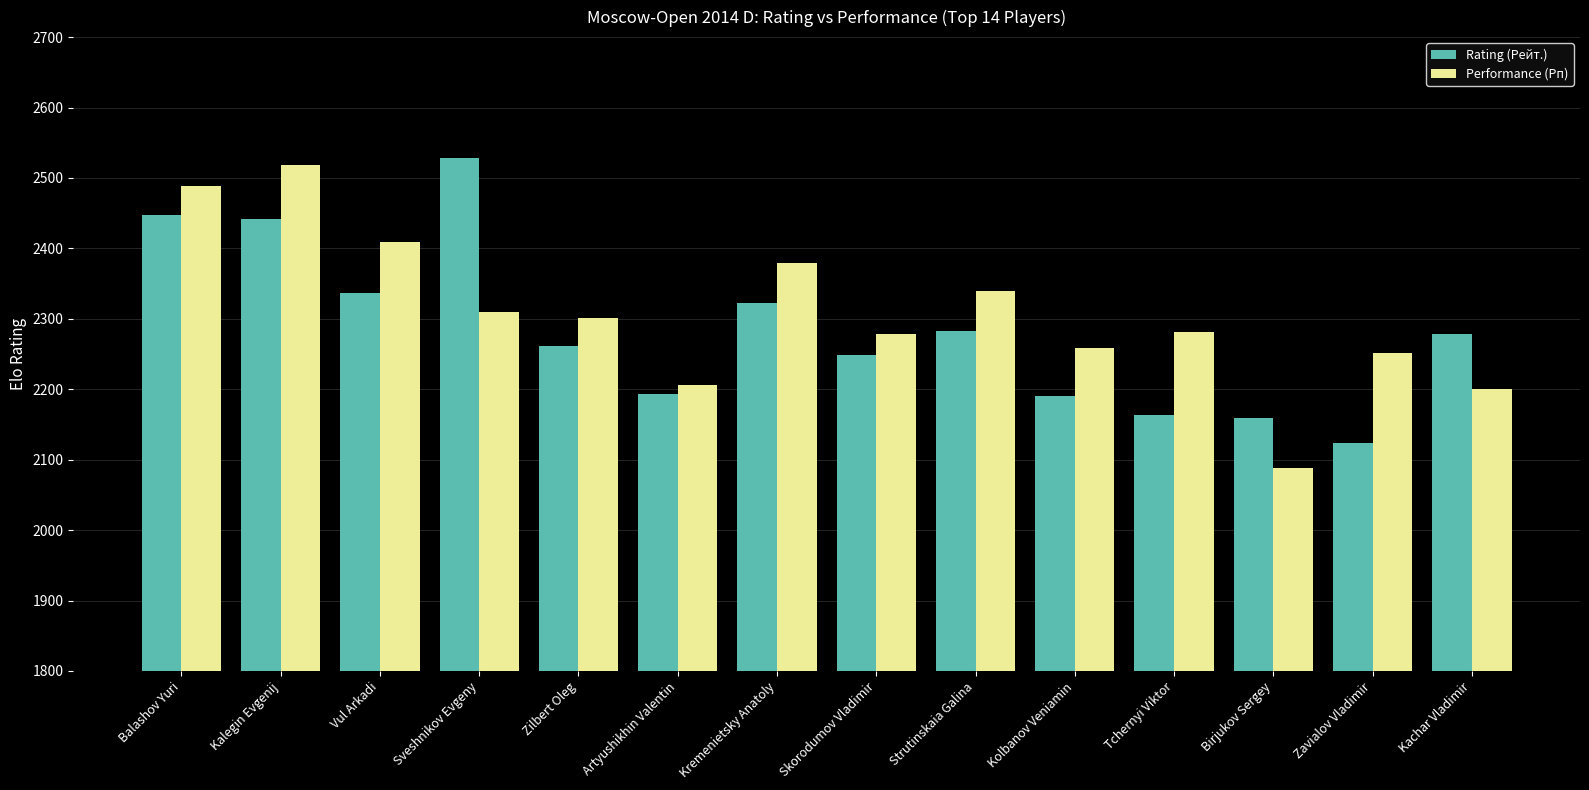

What is the highest value of the Performance (Рп) series?

2518